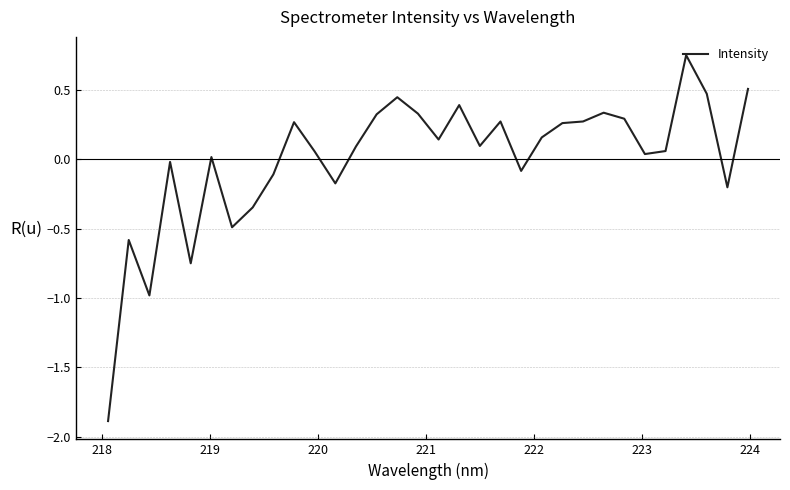

What is the smallest value displayed?

-1.9